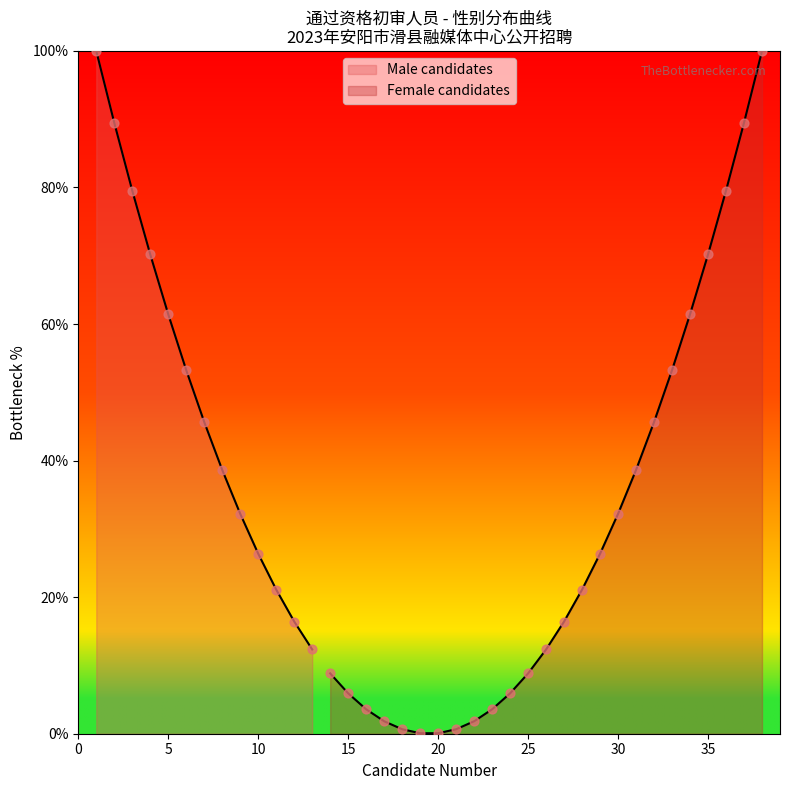

Which has a higher value, 7 or 8?

7